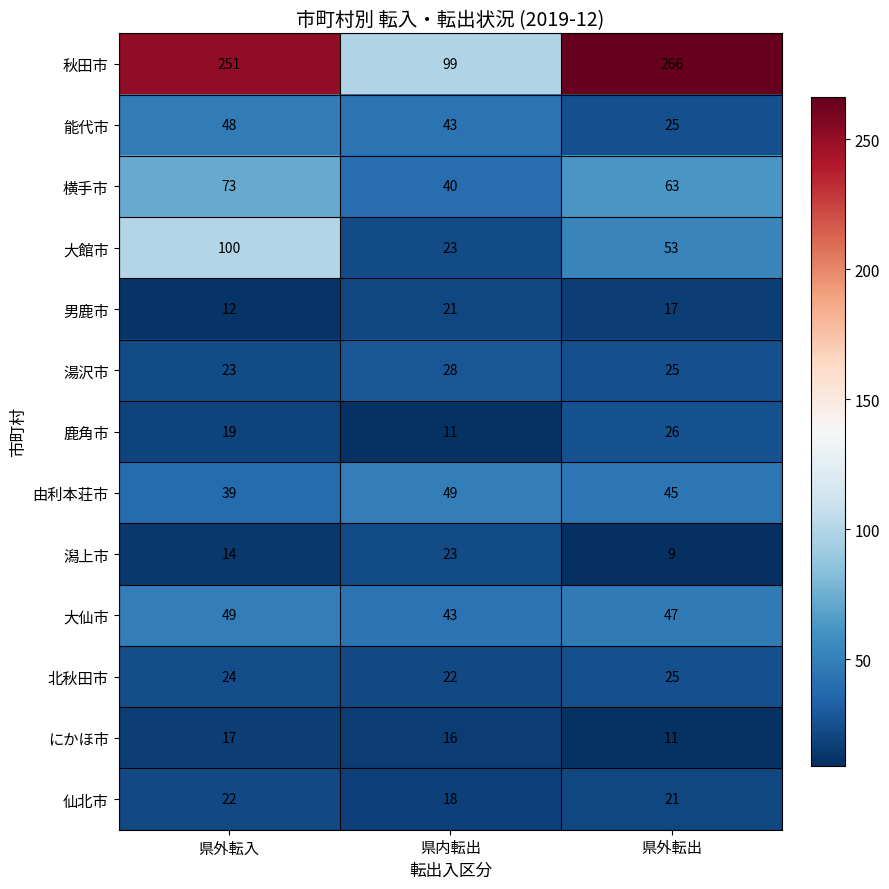

List the labels in order of 由利本荘市 value, smallest first.

県外転入, 県外転出, 県内転出